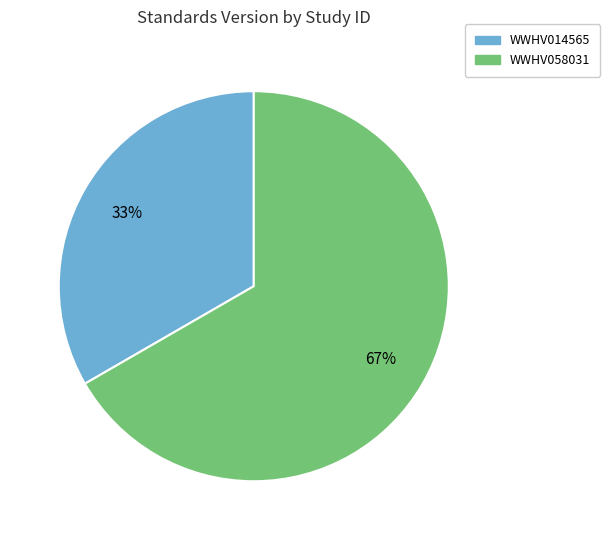

Do WWHV058031 and WWHV014565 together represent more than half of the pie?

Yes